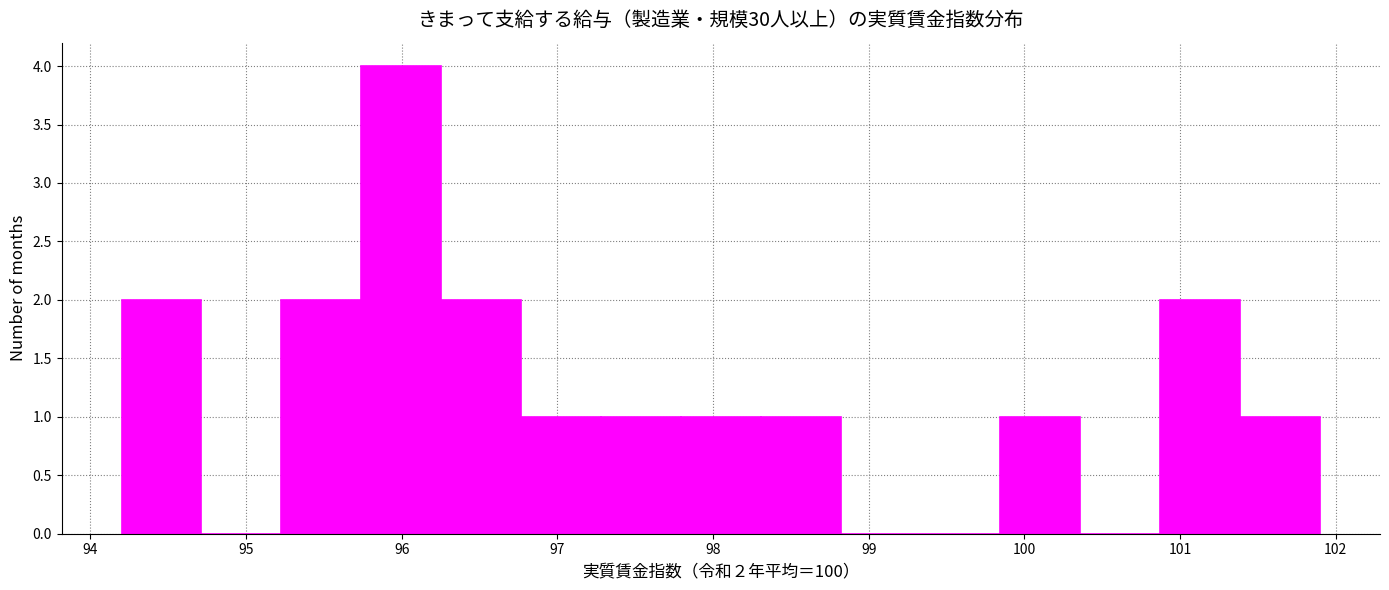

Which range on the x-axis has the tallest bar?

95.7 to 96.3